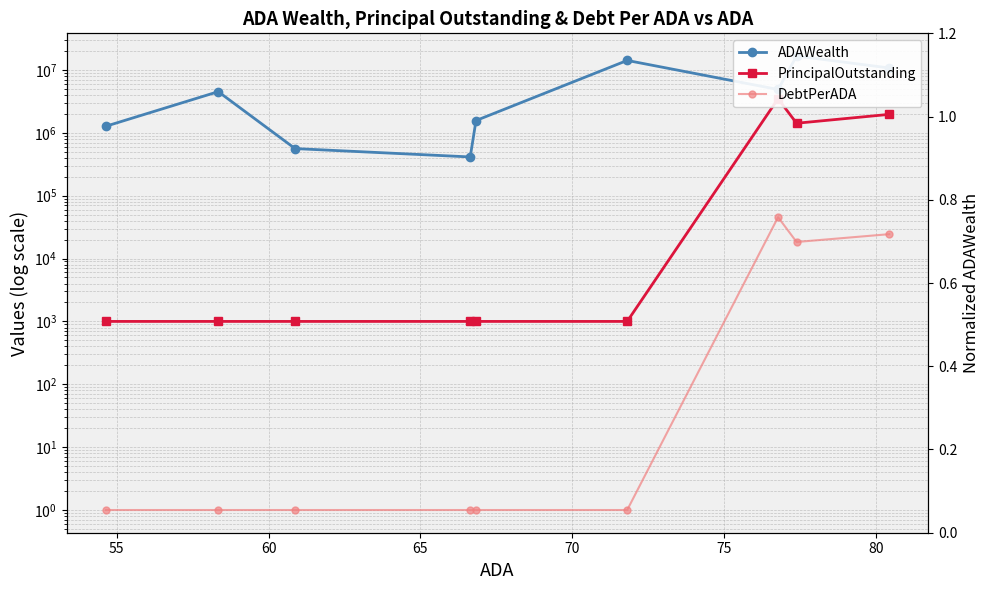

True or false: DebtPerADA and ADAWealth cross at least once.

False